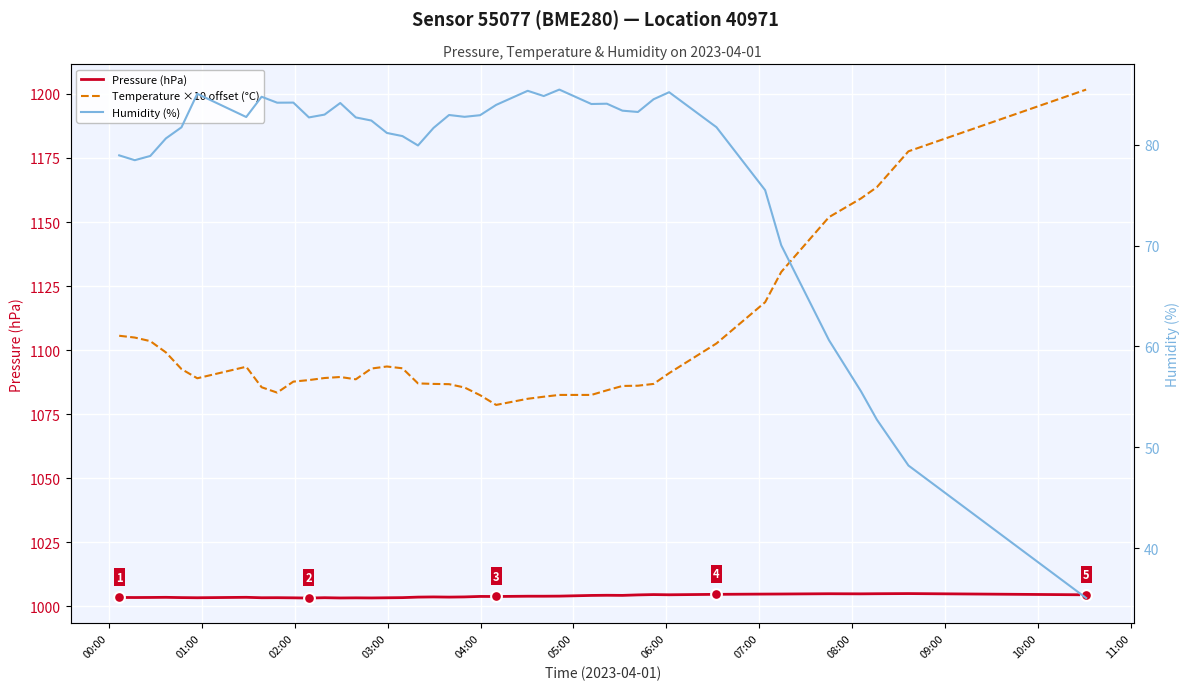

Which series has the largest total across all categories?

Temperature ×10 offset (°C)